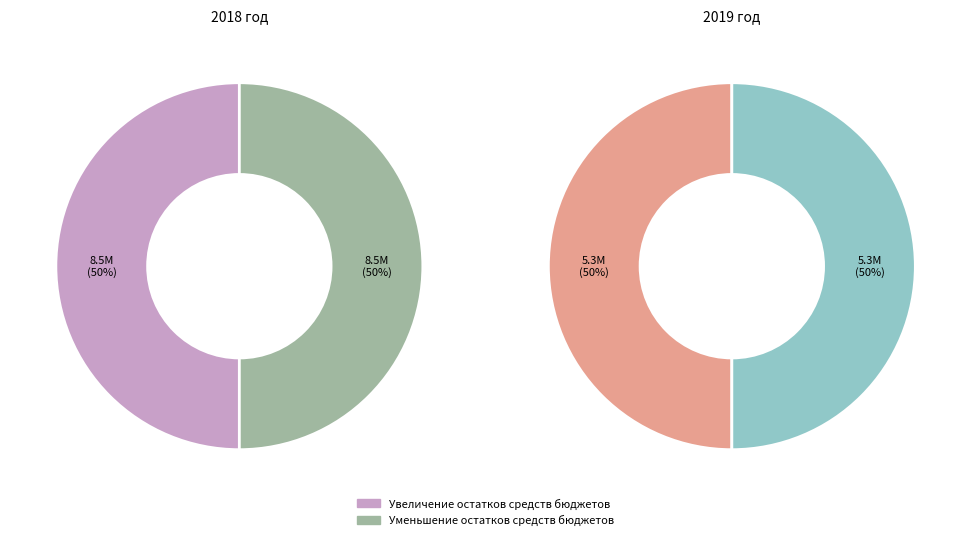

To the nearest percent, what percentage of the pie is Уменьшение остатков средств бюджетов?

50%